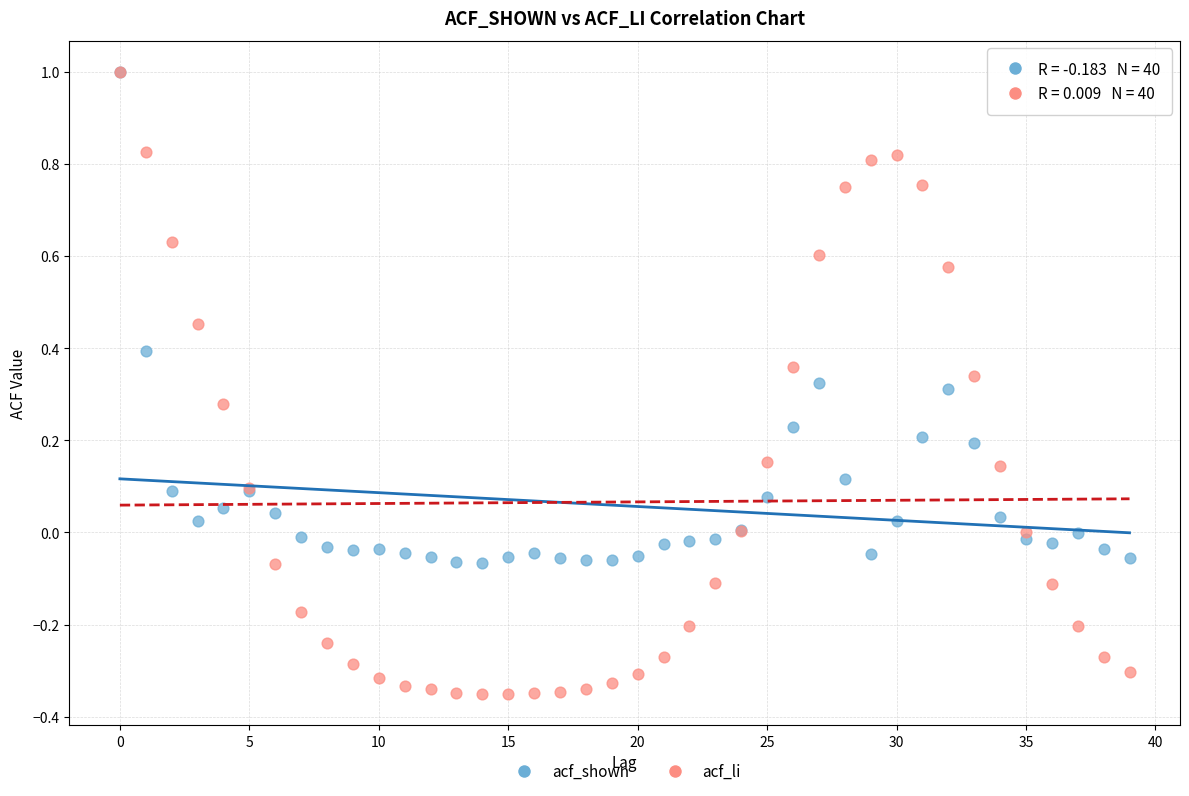

Which series has the widest spread of Y values?

acf_li